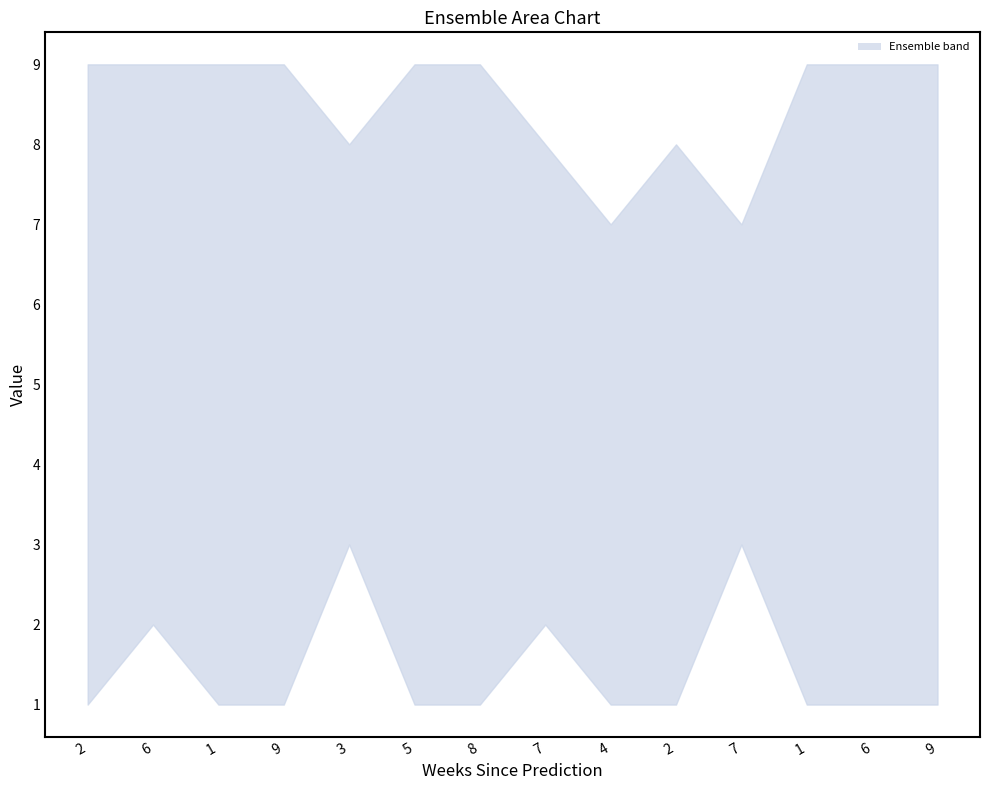

Which has a higher value, 9 or 6?

6